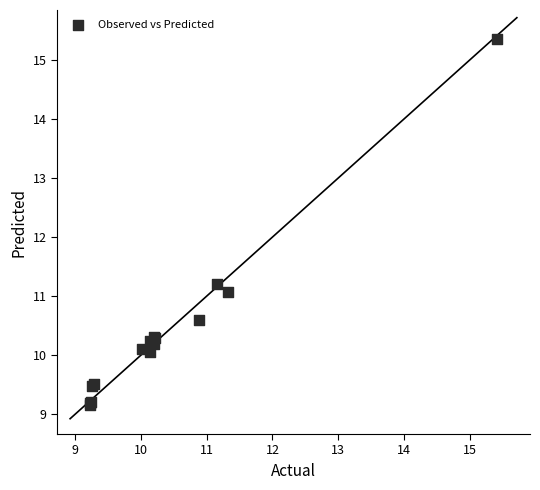

What Y value in the scatter plot is closest to 12?

11.2